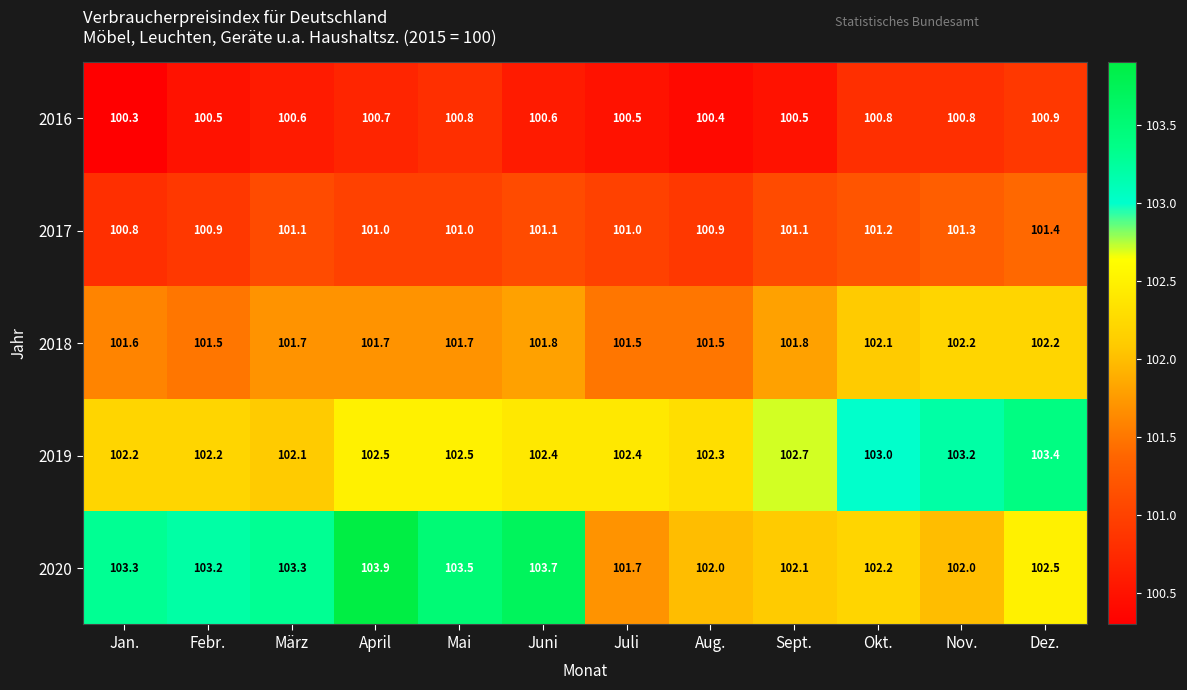

What is the difference between the second highest and second lowest values in the 2018 series?

0.7